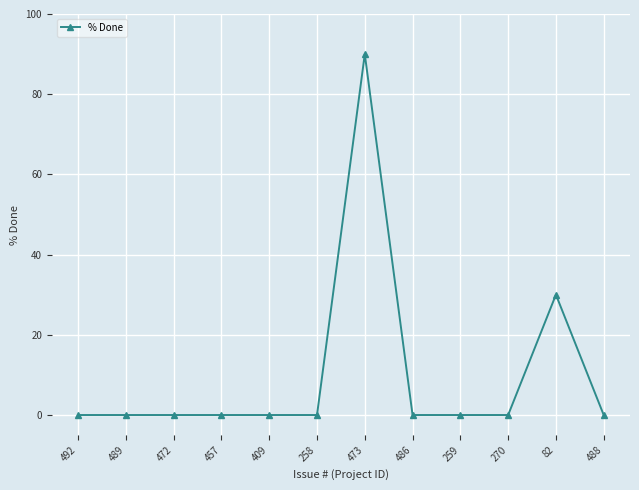

What position from the left is 457?

4